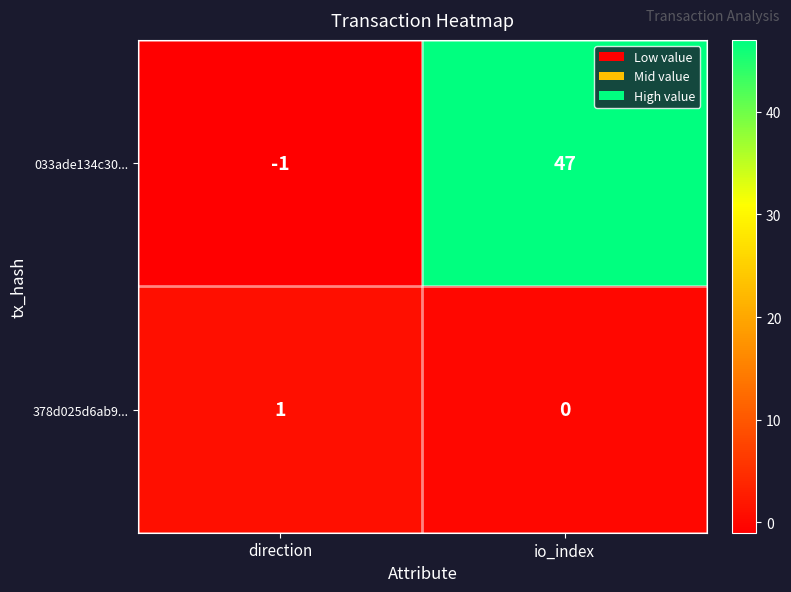

Which category has the highest value across all series?

io_index